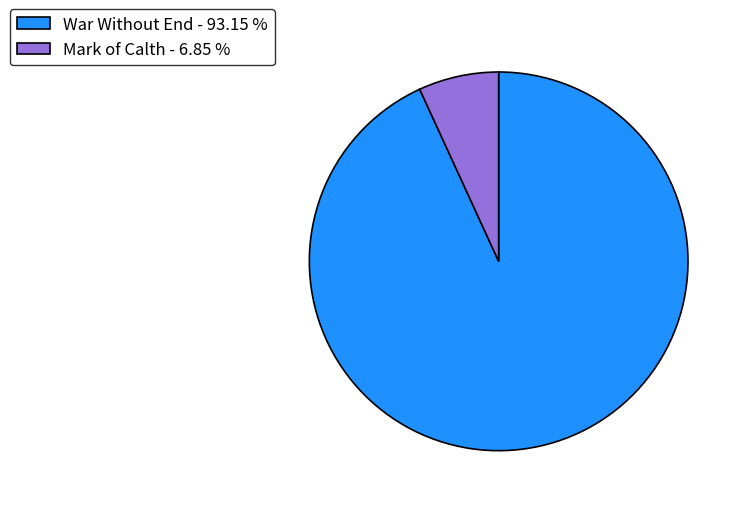

Which category accounts for the majority?

War Without End